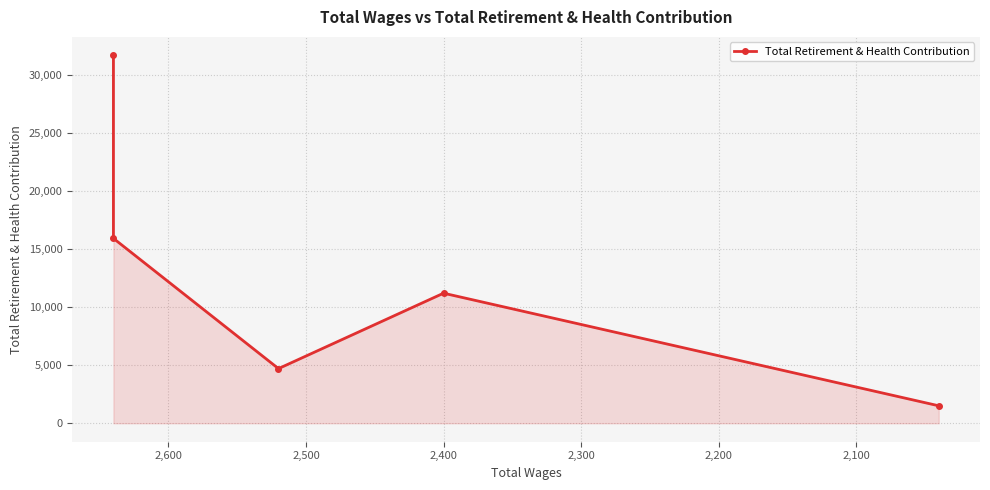

How many lines are shown in the chart?

1